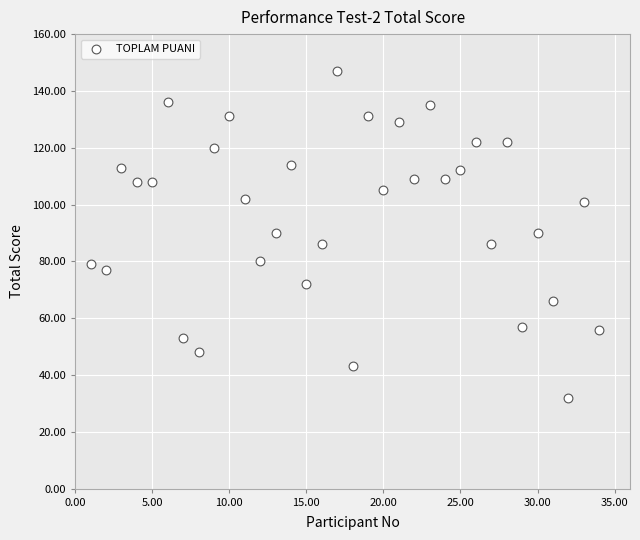

What is the range of Y values (max minus min)?

115